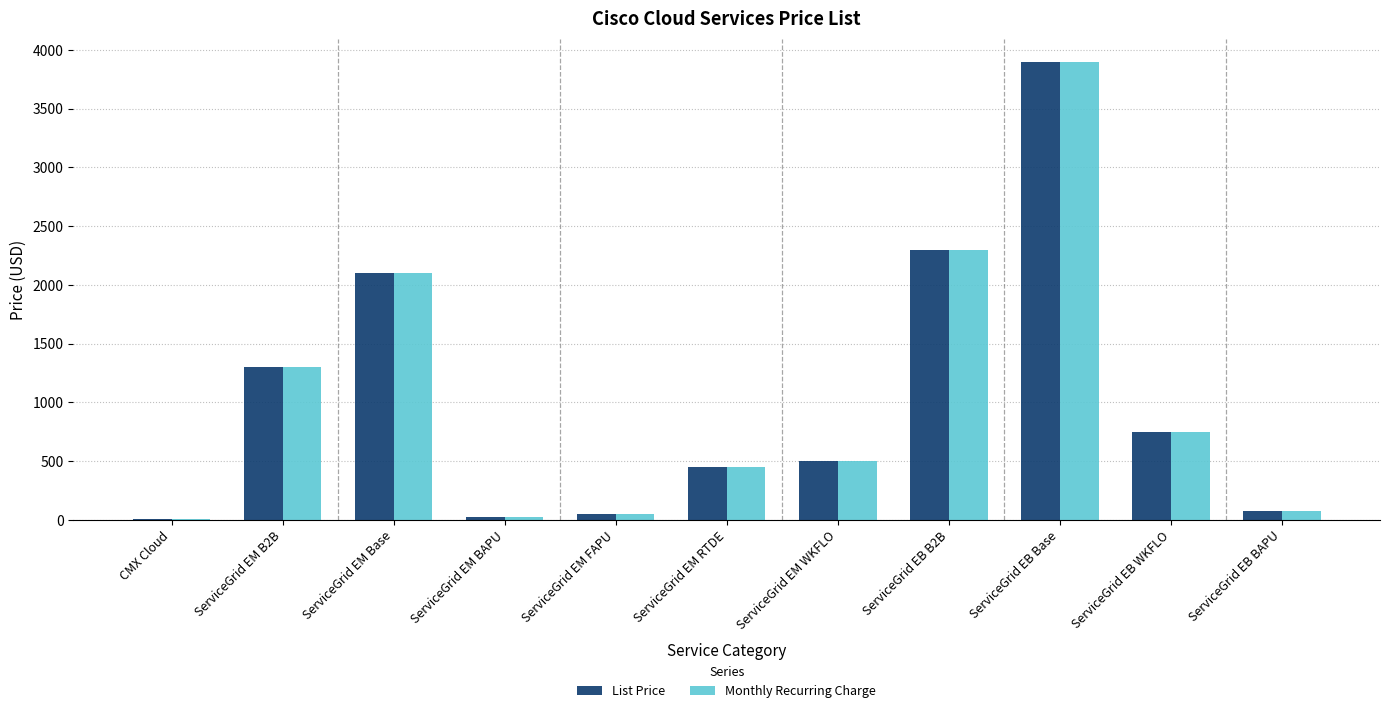

What is the total value across all series at ServiceGrid EM RTDE?

900.0